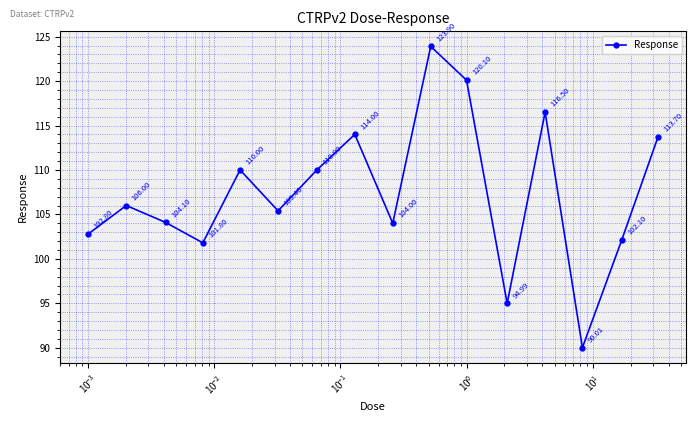

What is the average value?

107.5